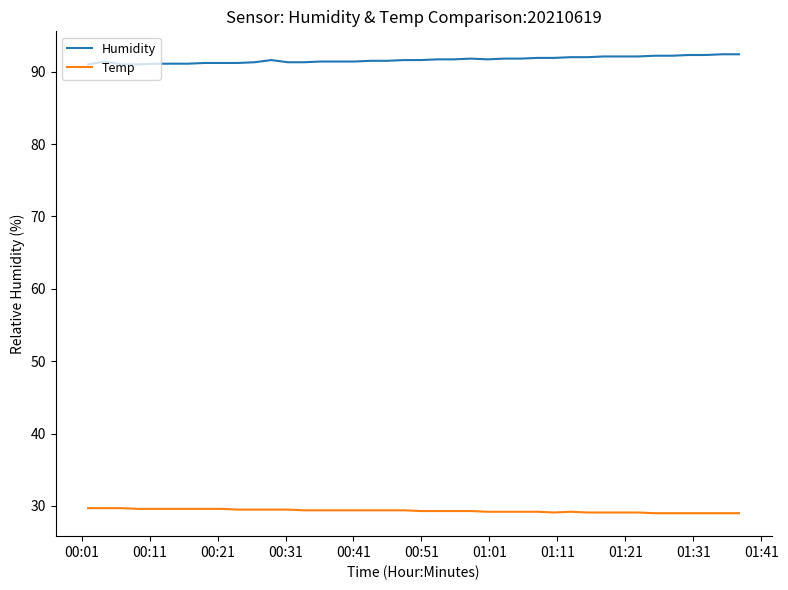

What are all the series names shown in the legend?

Humidity, Temp